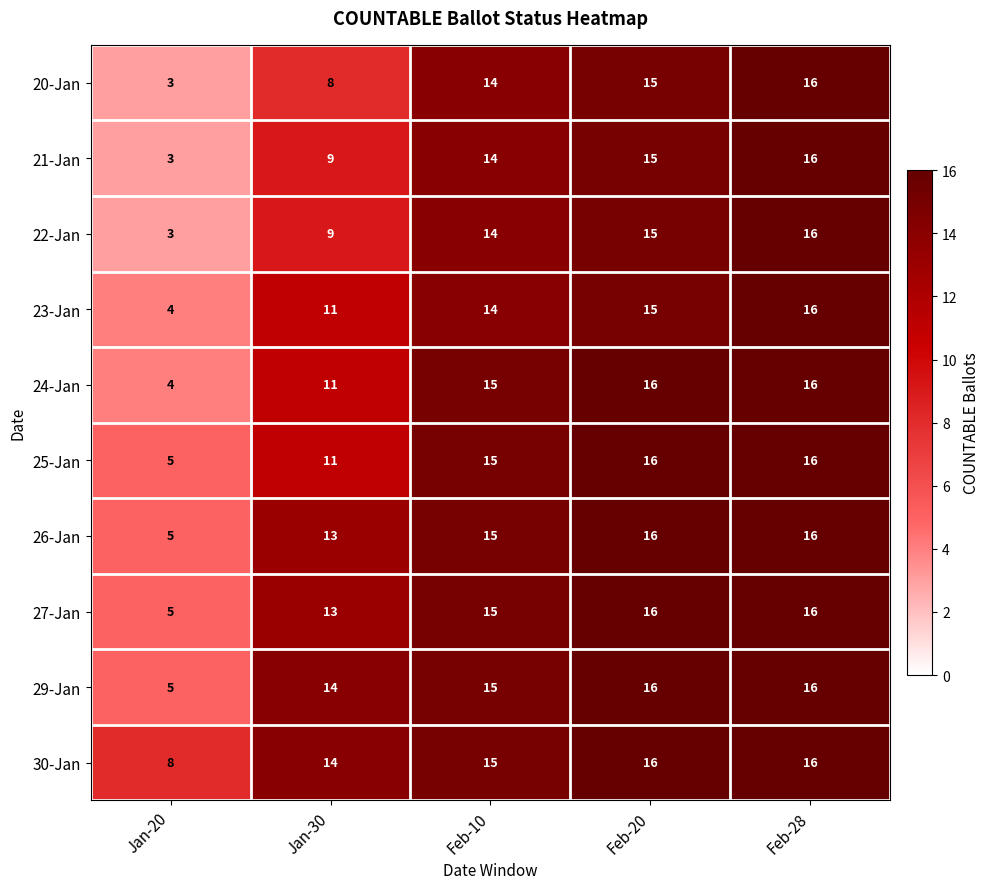

True or false: 26-Jan has a value of 7 at Feb-20.

False